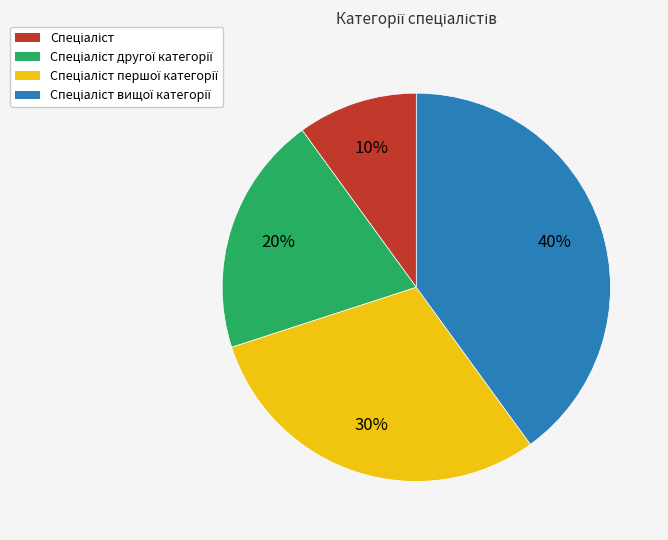

To the nearest percent, what is the average slice percentage?

25%